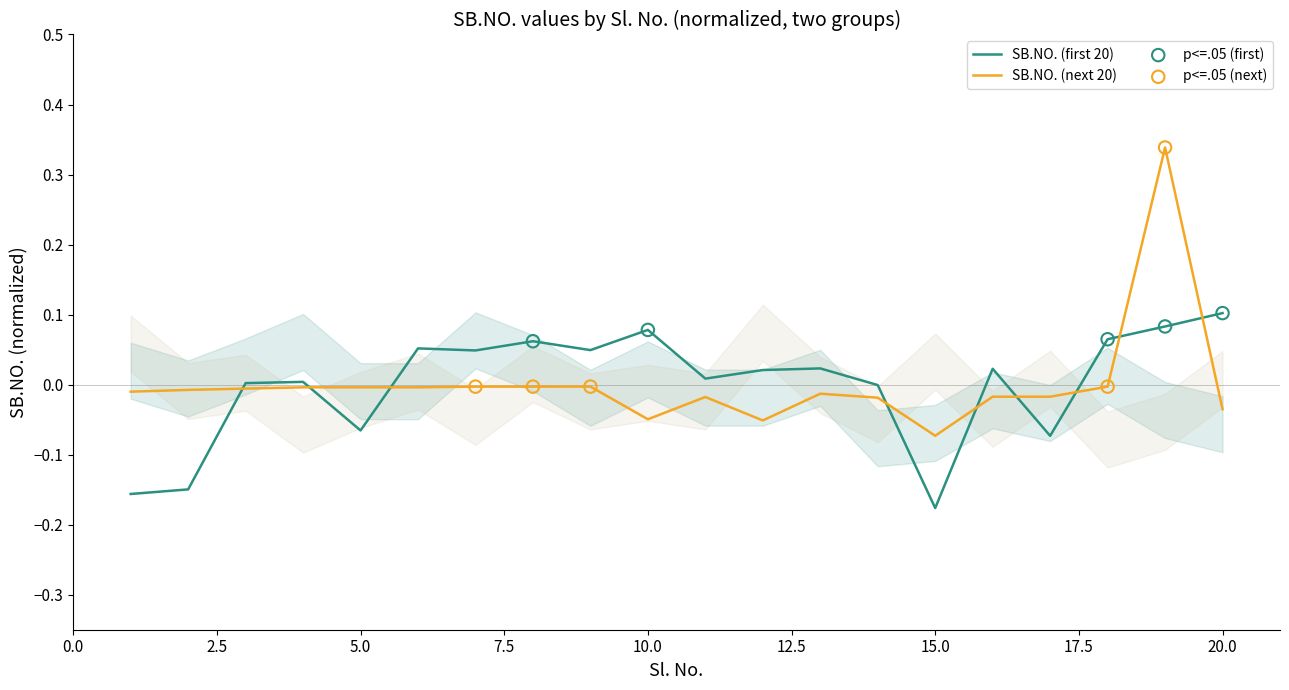

Which series has the widest spread of Y values?

SB.NO. (next 20)